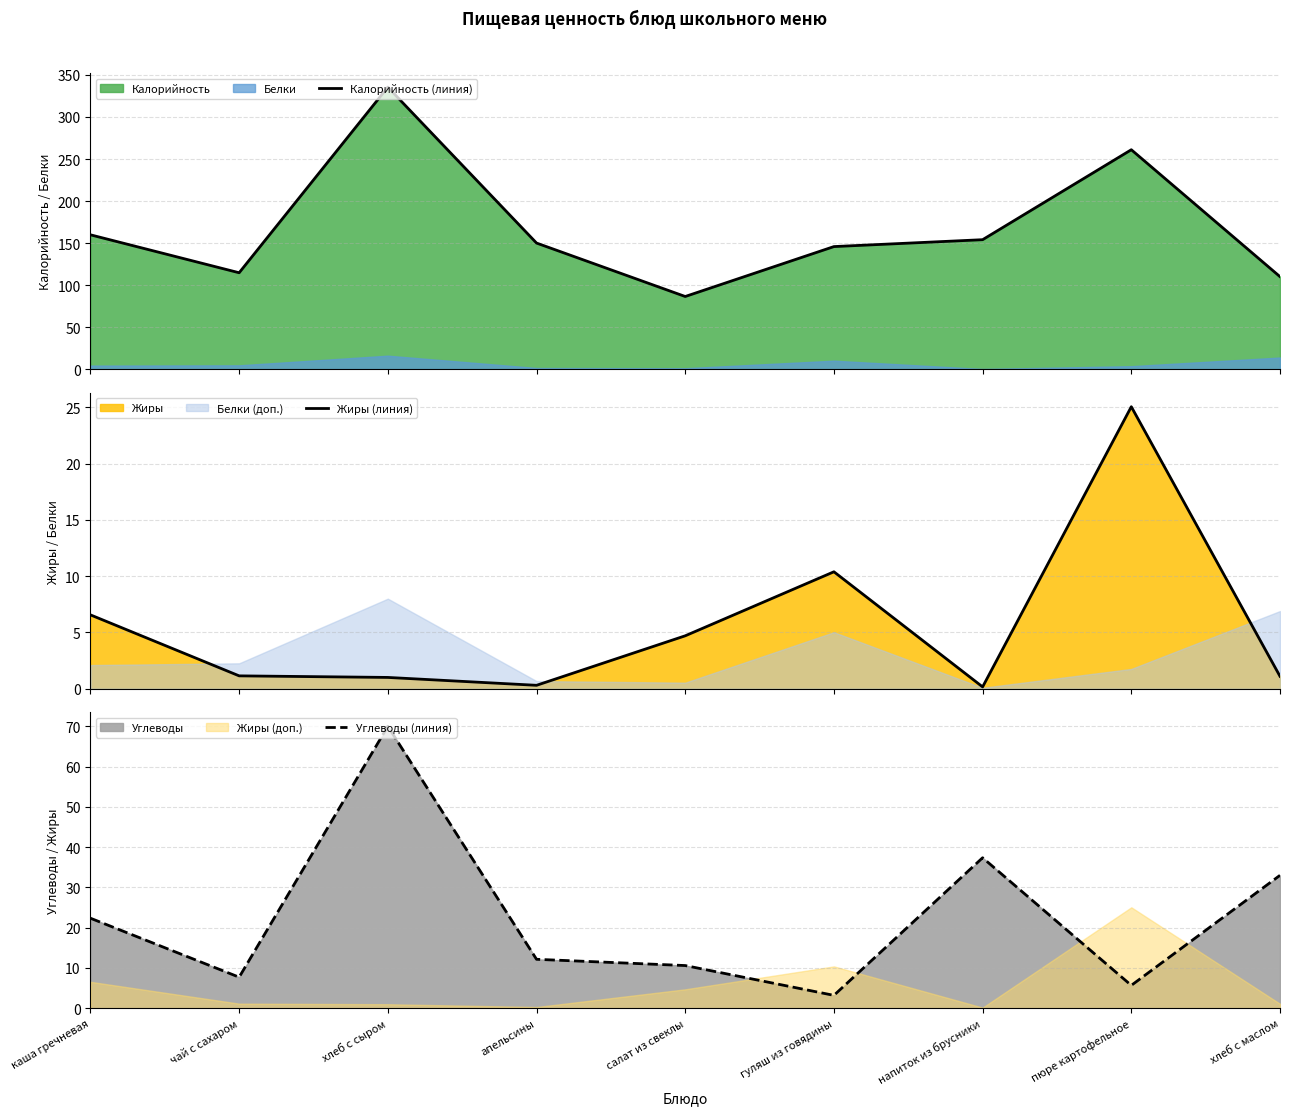

What is the difference between the maximum and minimum values in the Калорийность (линия) series?

249.1